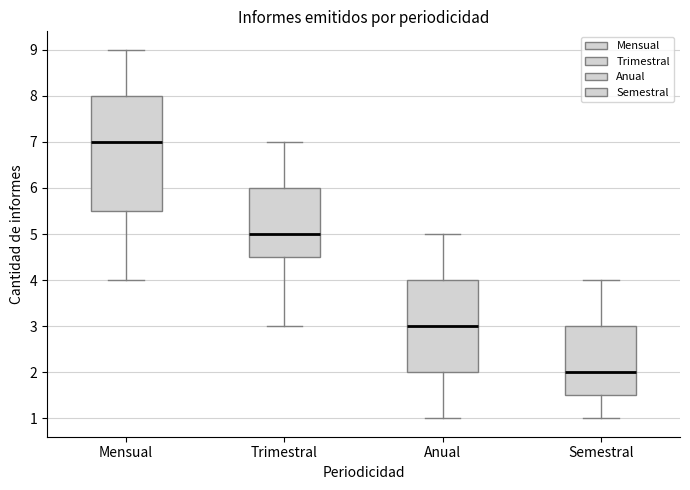

Where does the upper whisker of the box for Semestral end on the y-axis? The values are not printed on the chart, so give them approximately, as read against the axis.

4.0